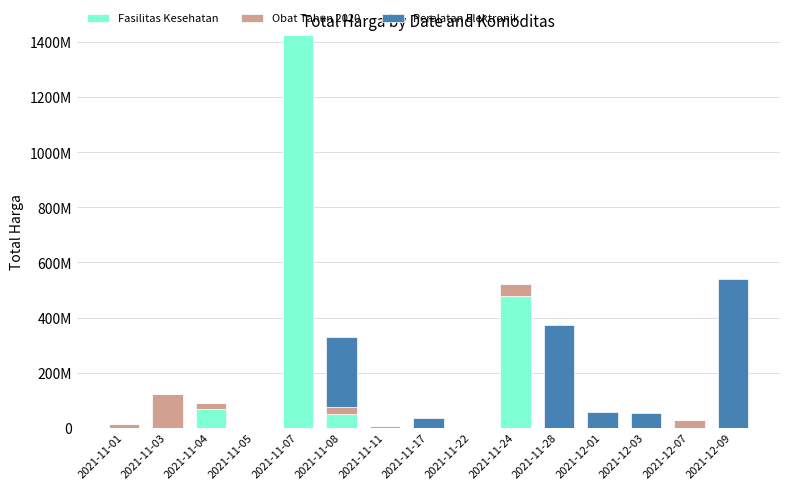

Is it true that Peralatan Elektronik equals 137863376 at 2021-11-28?

False